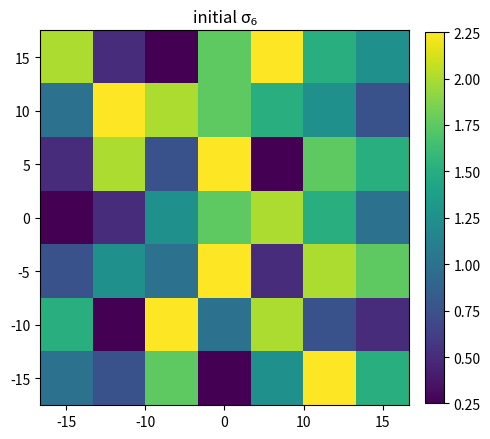

At how many categories does at least one series exceed 0?

7